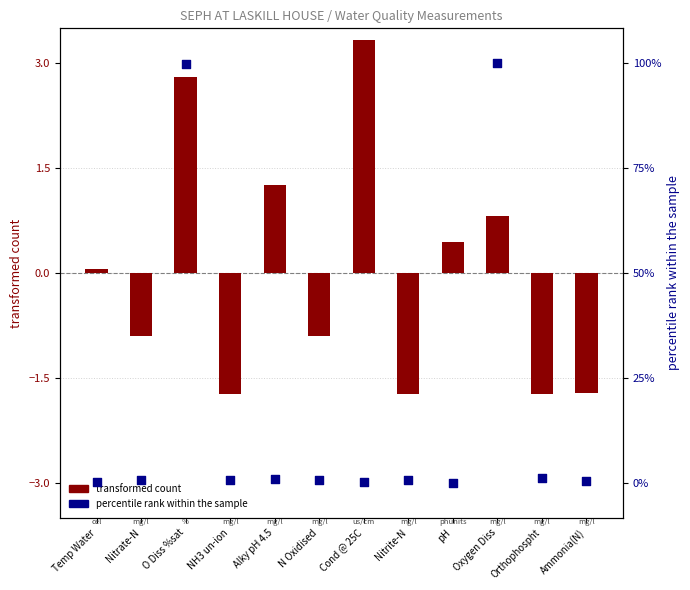

What is the total value across all series at N Oxidised?

-3.9